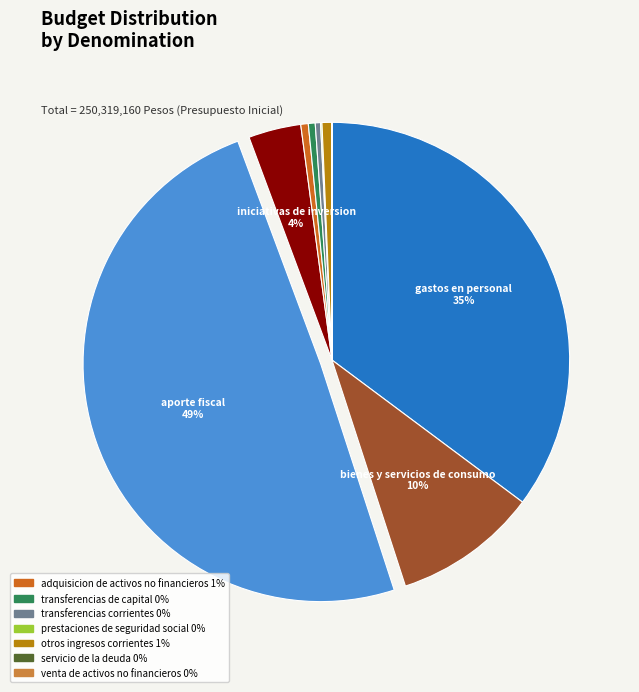

To the nearest percent, what is the difference between the largest and smallest slice percentages?

49%